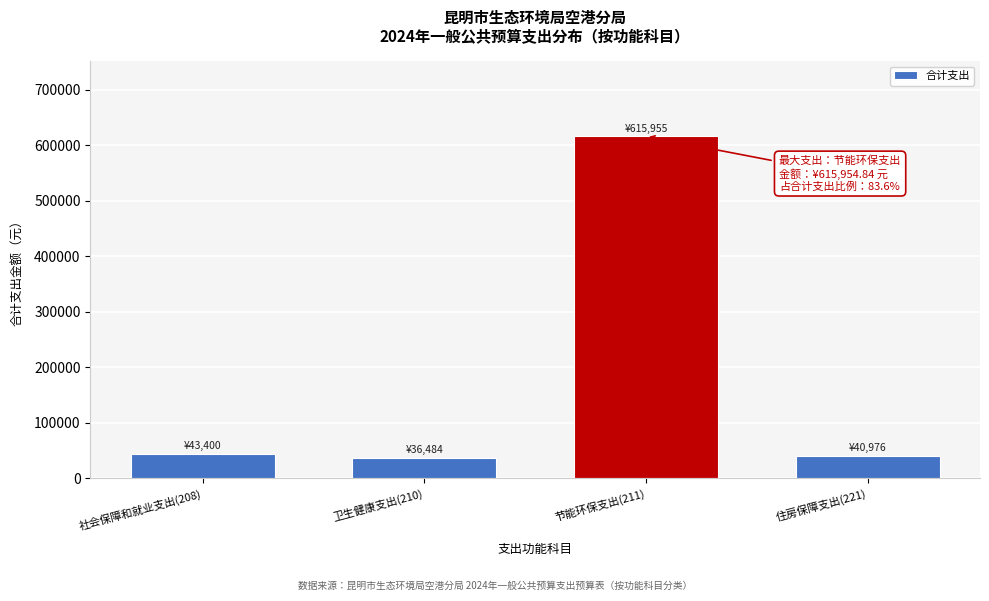

At which category does the chart reach its peak across all series?

节能环保支出(211)